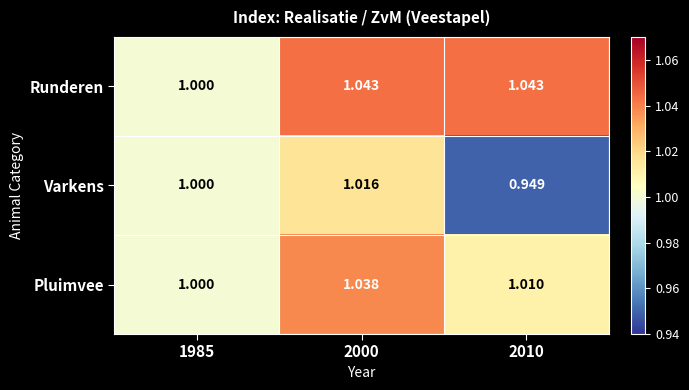

Is the value of Varkens at 2000 greater than the value of Runderen at 2000?

No